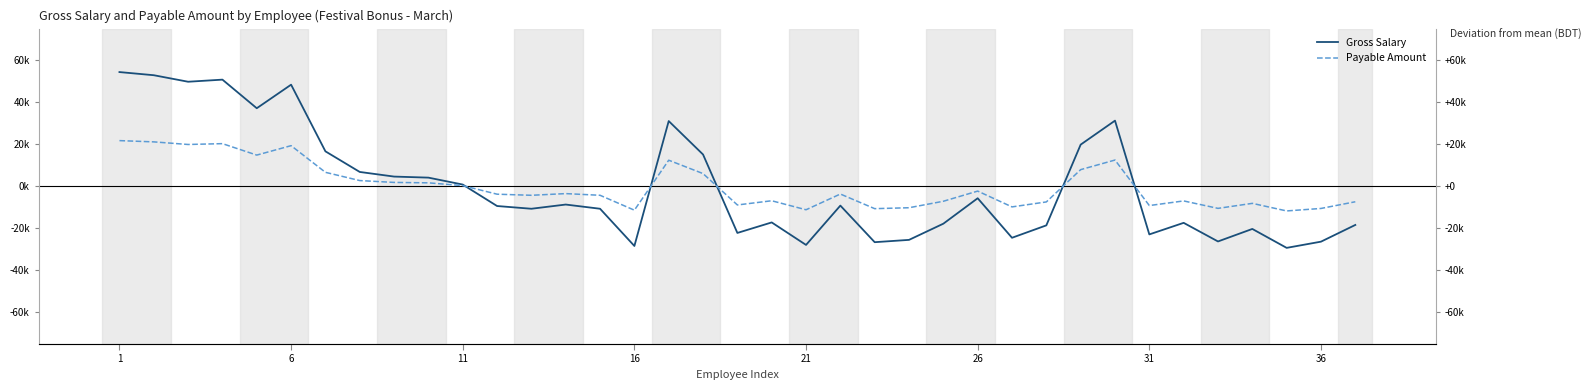

Between 25 and 6, which is larger?

6